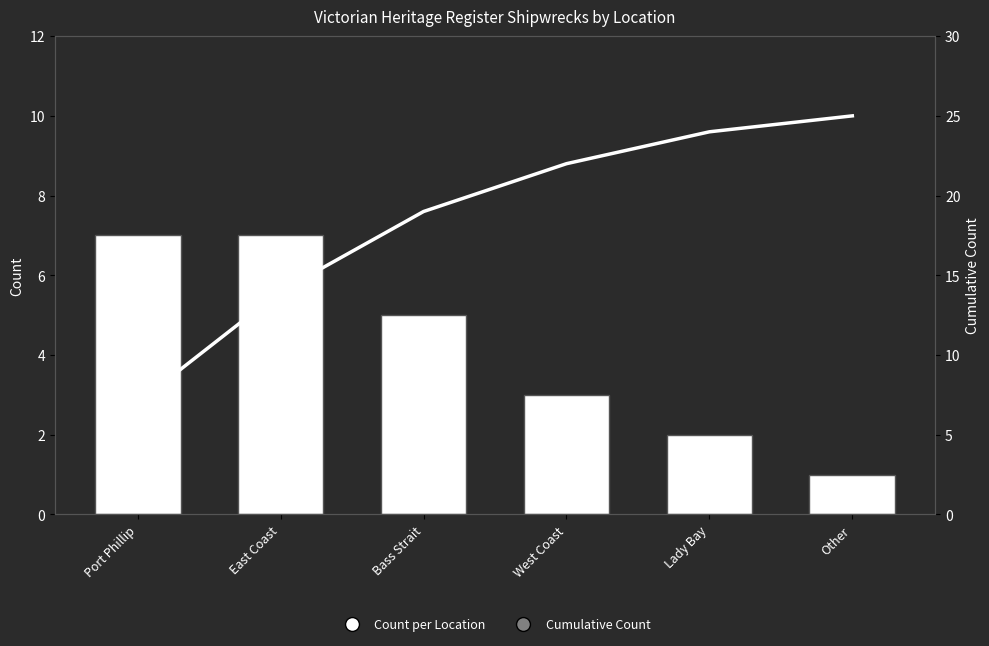

At which category is the sum across all series the highest?

Lady Bay